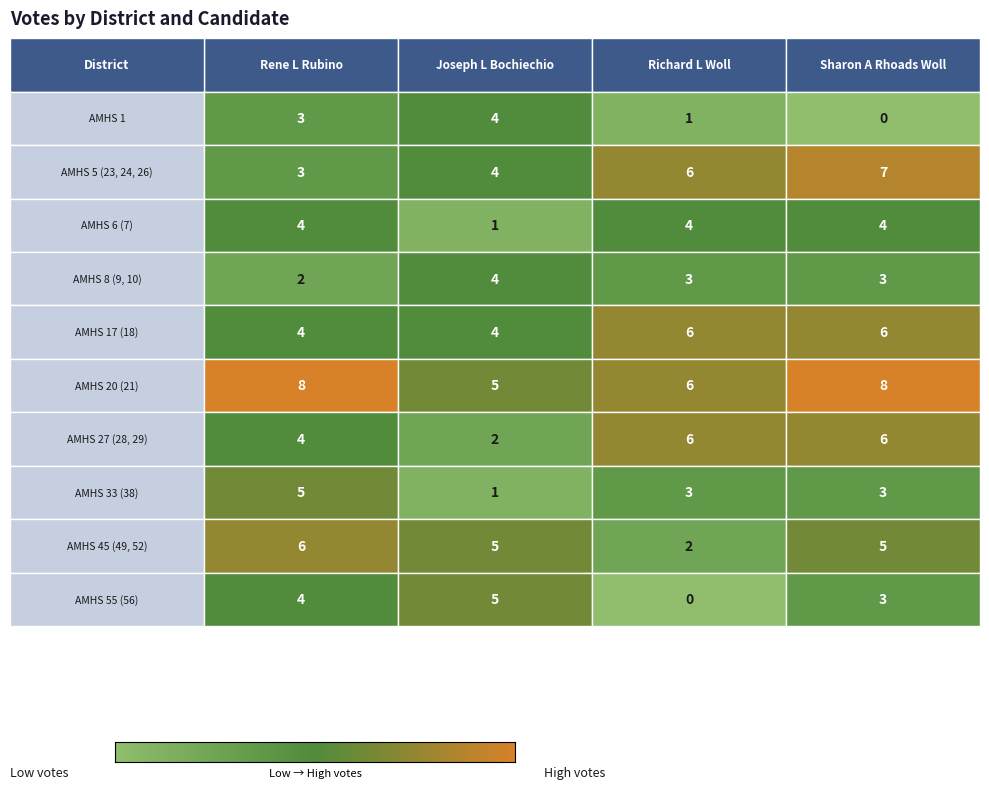

Reading left to right, what are all the values shown in this chart?

AMHS 1: 0=3	1=4	2=1	3=0
AMHS 5 (23, 24, 26): 0=3	1=4	2=6	3=7
AMHS 6 (7): 0=4	1=1	2=4	3=4
AMHS 8 (9, 10): 0=2	1=4	2=3	3=3
AMHS 17 (18): 0=4	1=4	2=6	3=6
AMHS 20 (21): 0=8	1=5	2=6	3=8
AMHS 27 (28, 29): 0=4	1=2	2=6	3=6
AMHS 33 (38): 0=5	1=1	2=3	3=3
AMHS 45 (49, 52): 0=6	1=5	2=2	3=5
AMHS 55 (56): 0=4	1=5	2=0	3=3